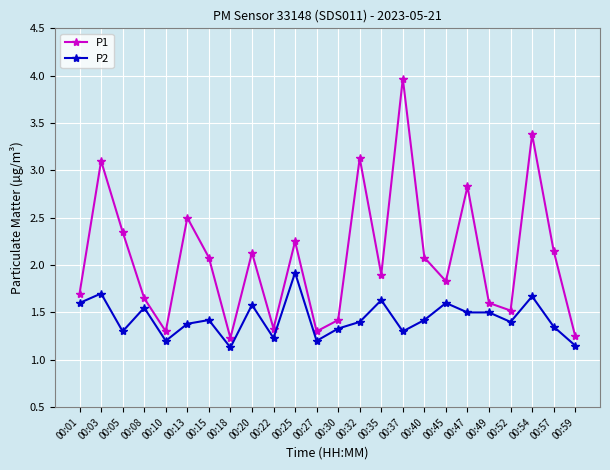

Count the P2 values in the range 1 to 2.

24